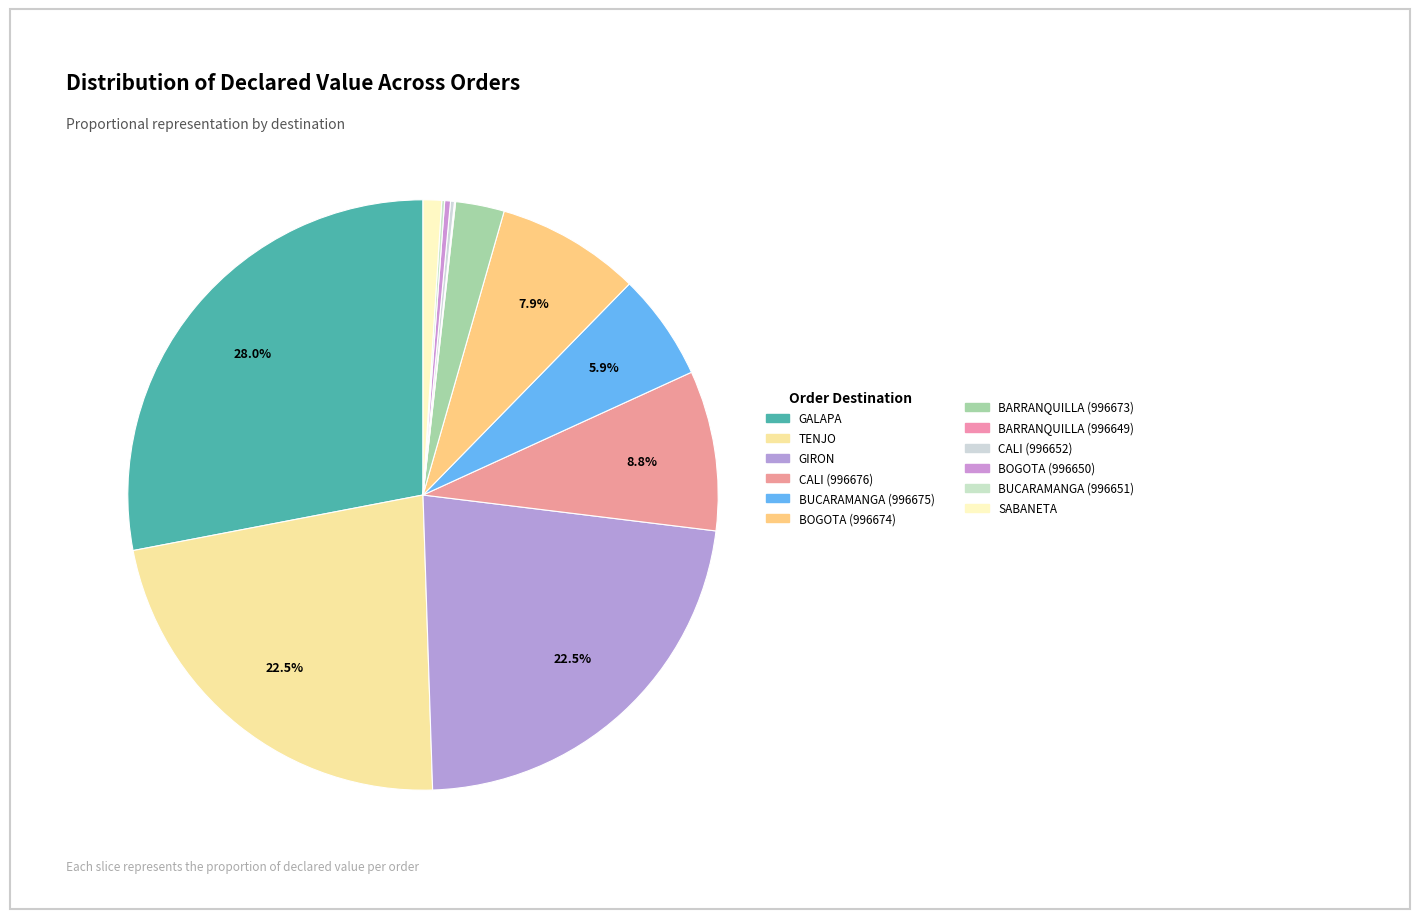

How many slices are in this pie chart?

12